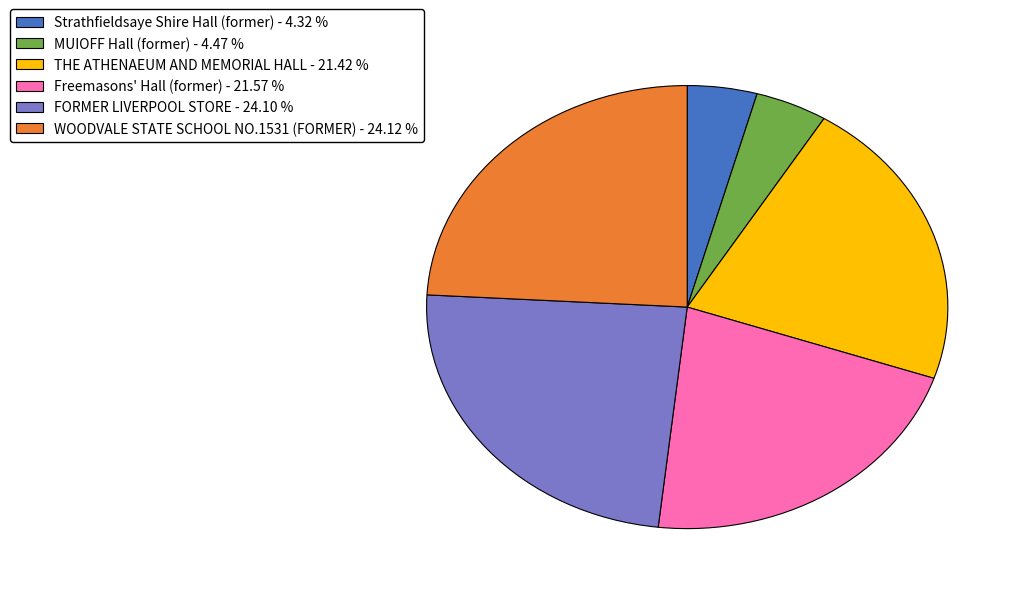

True or false: FORMER LIVERPOOL STORE accounts for 24% of the total.

True